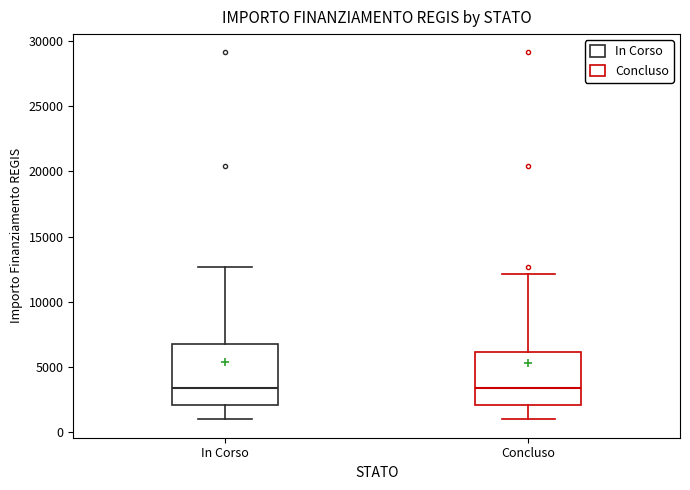

Comparing the boxes themselves (not the whiskers), which one is the tallest?

In Corso